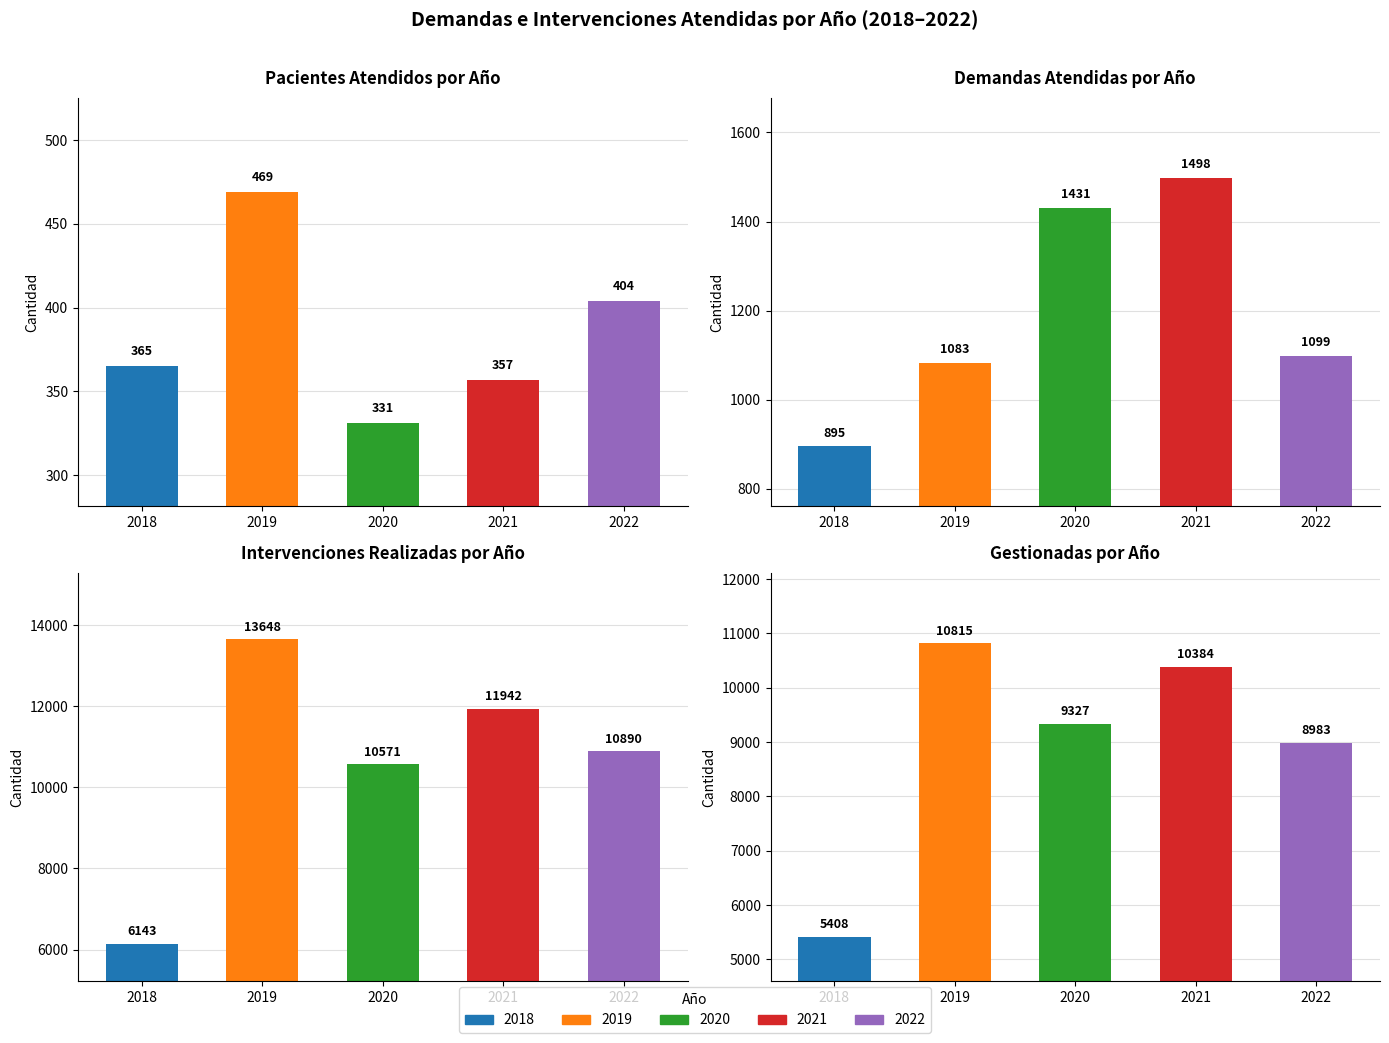

Are the bars horizontal?

No